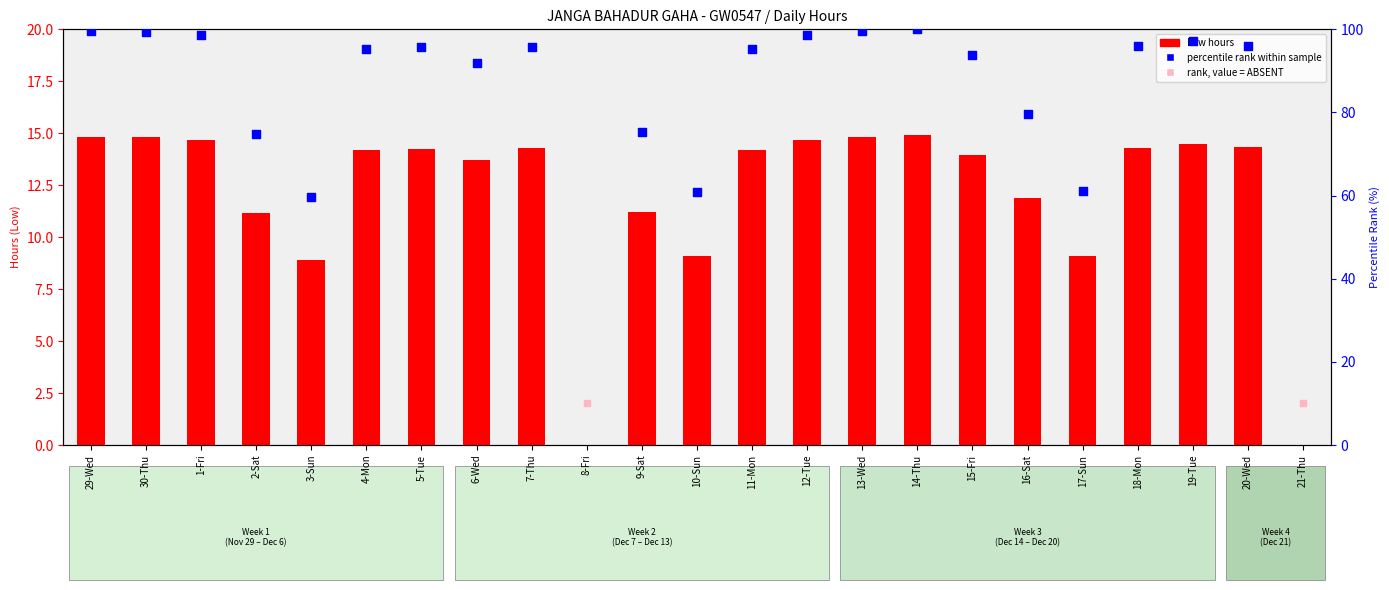

Approximately how many times larger is the value at 29-Wed compared to 2-Sat?

1.3